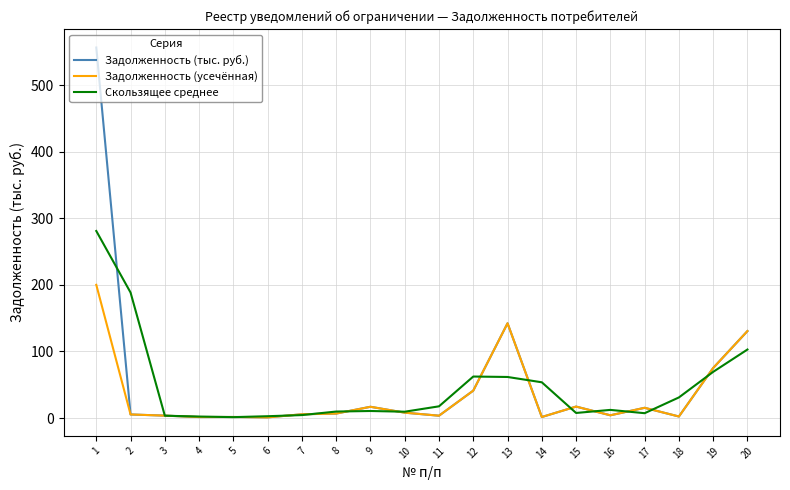

Is the value of Задолженность (усечённая) at 1 greater than the value of Скользящее среднее at 20?

Yes